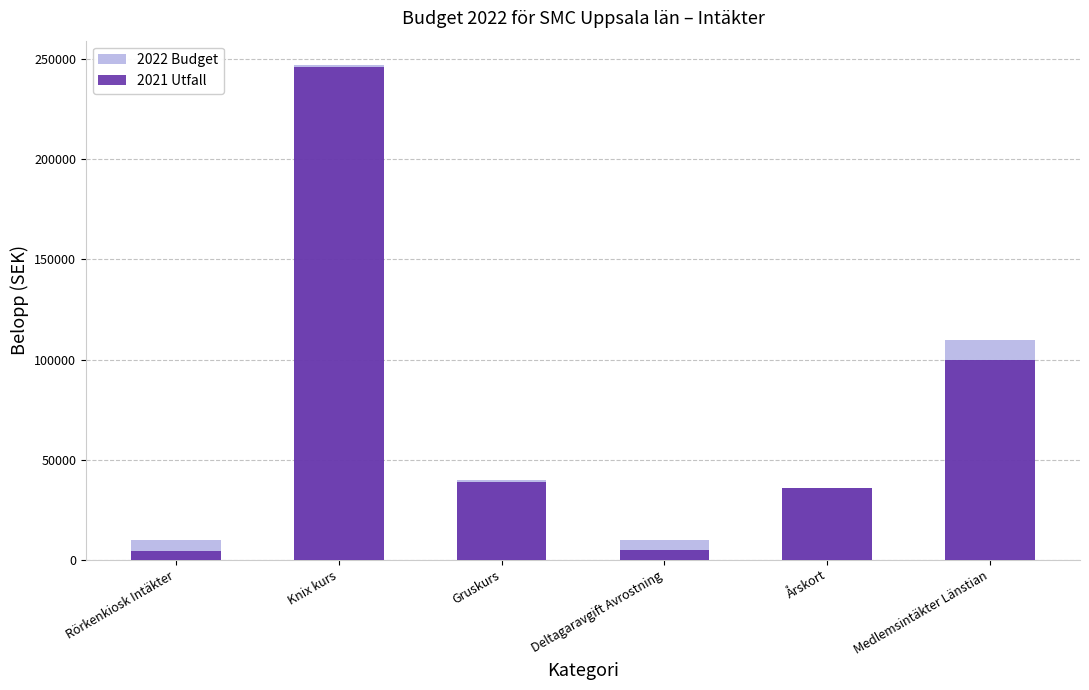

What are all the series names shown in the legend?

2022 Budget, 2021 Utfall